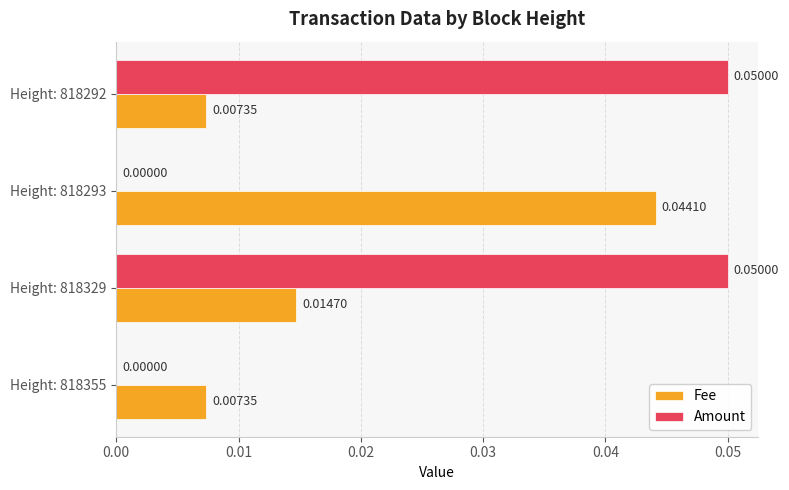

Which series has the widest spread of values?

Amount